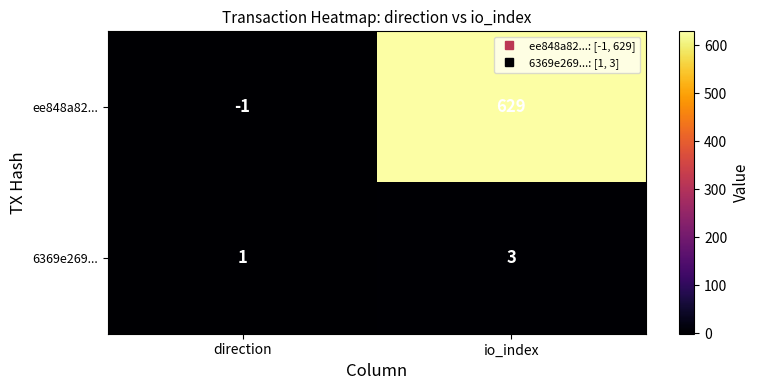

What is the average value of the ee848a82... series?

314